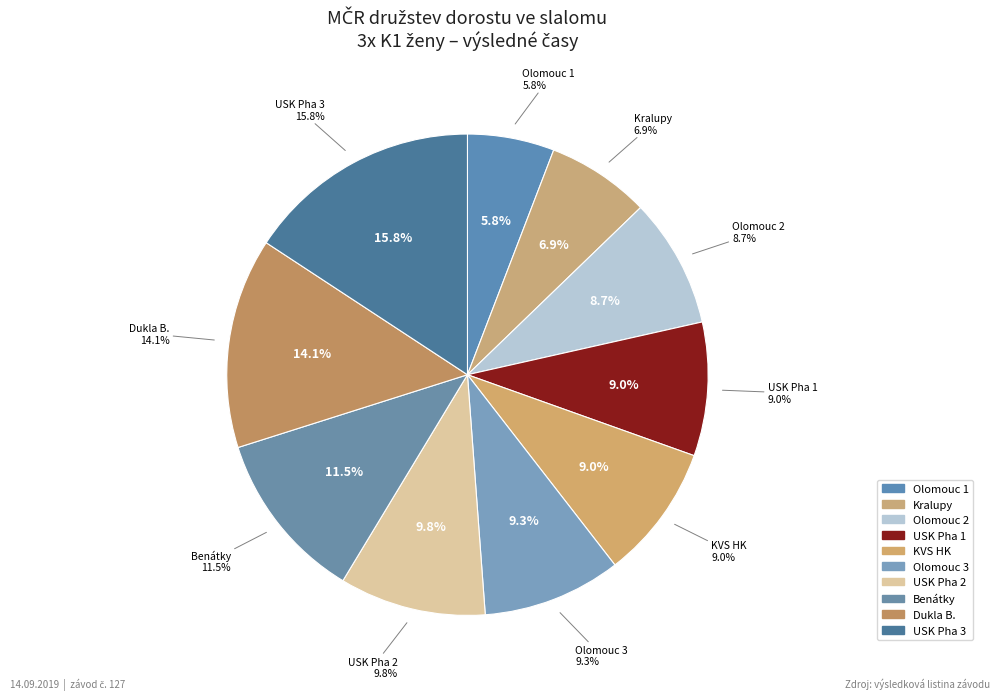

The Benátky slice represents 17% of the pie. True or false?

False